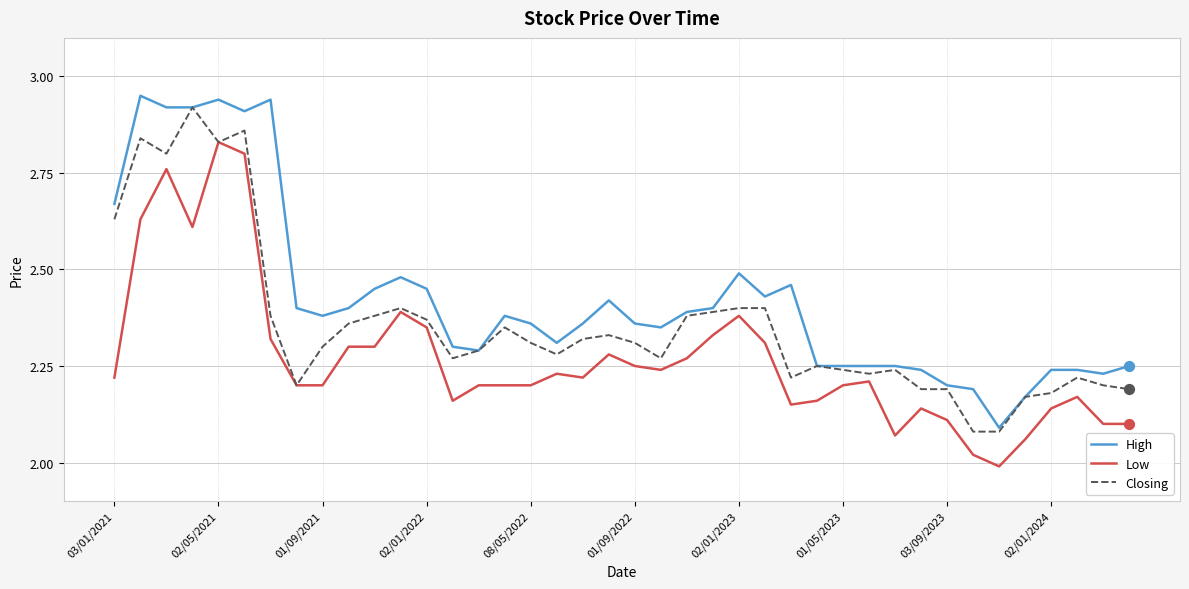

At how many categories does at least one series exceed 2?

40